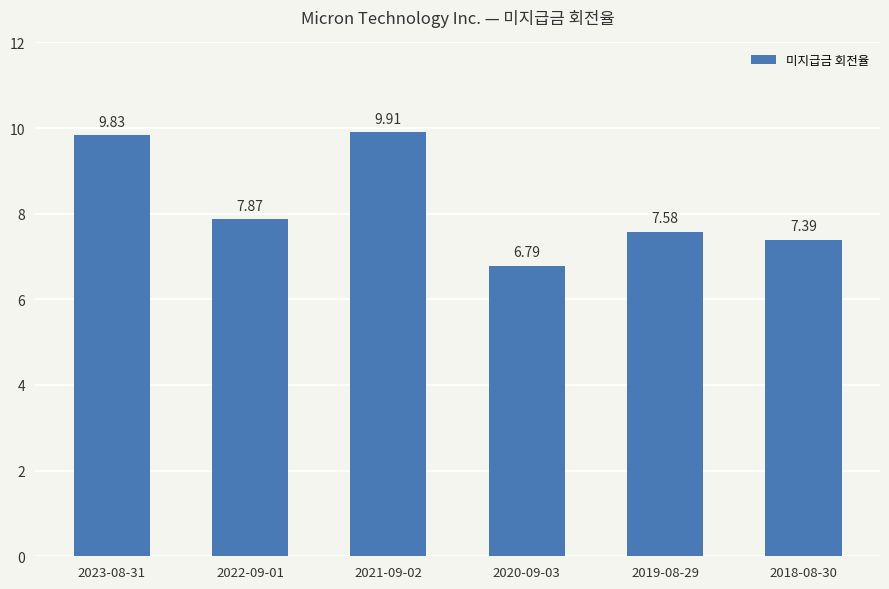

What is the sum of all values?

49.4